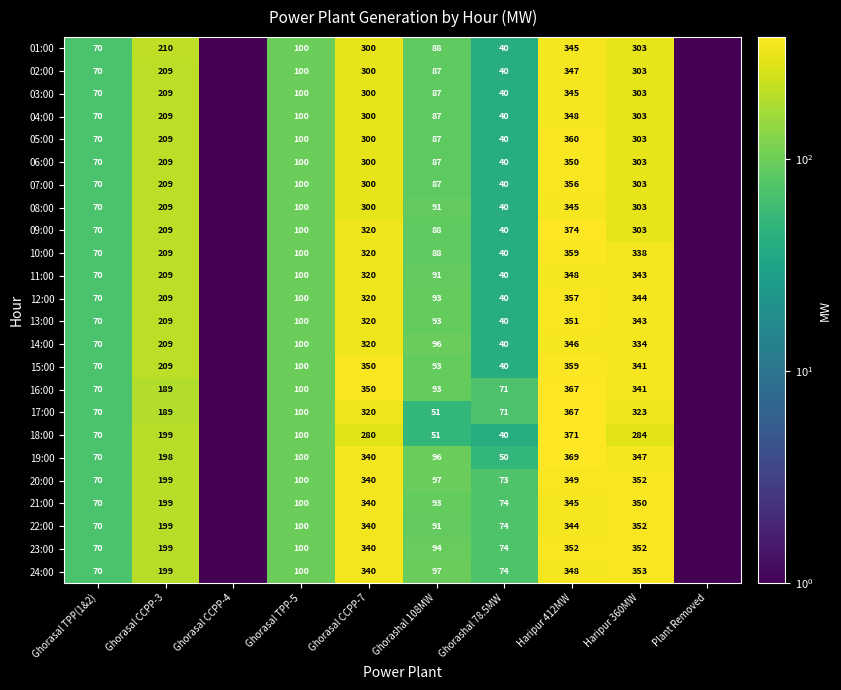

How many distinct data groups are displayed?

24